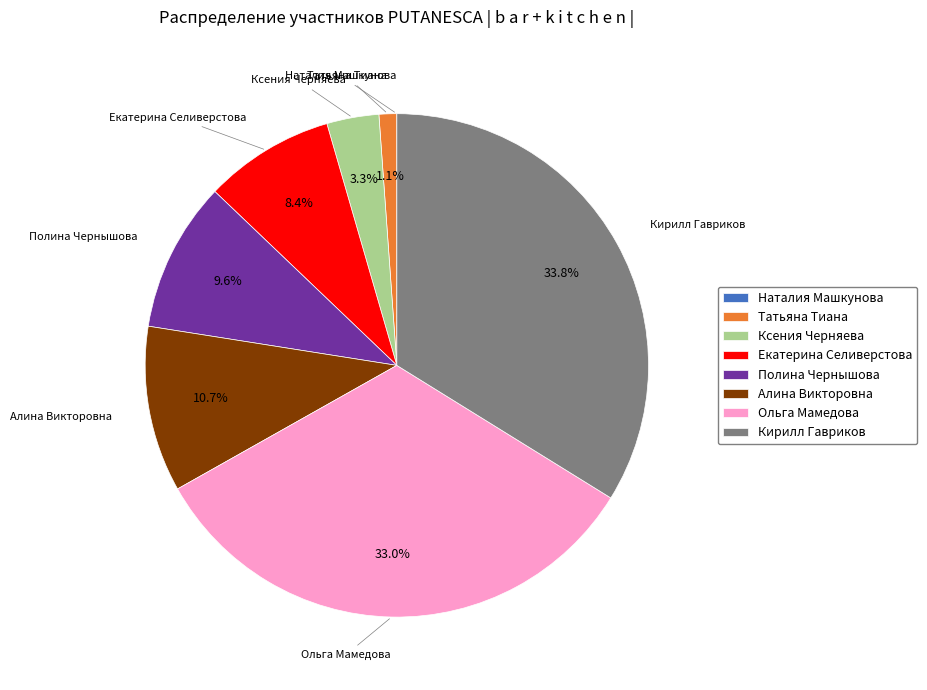

What percentage is NOT represented by Екатерина Селиверстова?

91.6%